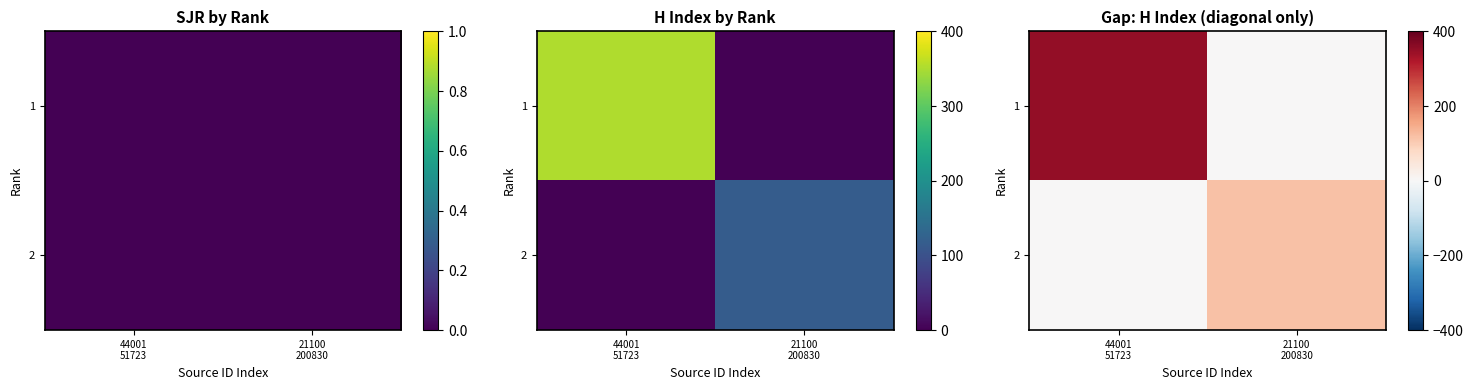

At which label is 2 closest to 58?

44001 51723